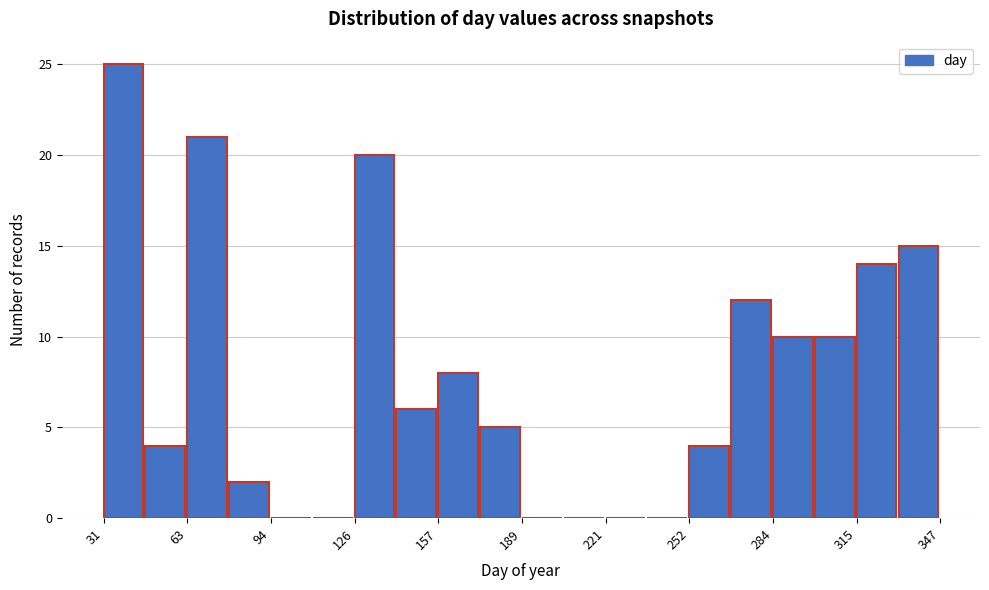

Read against the x-axis, roughly where is the centre of the tallest bar?

40